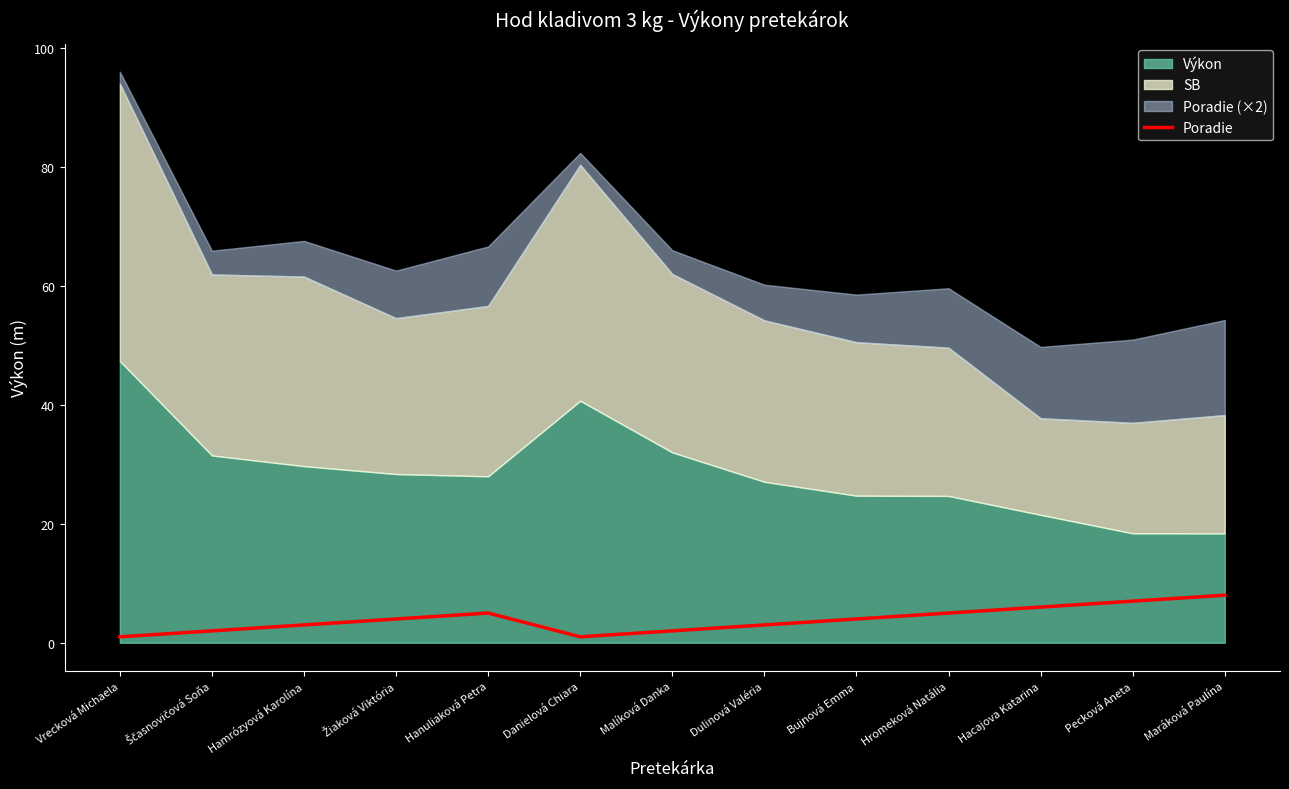

Rank the categories by value from highest to lowest.

Maráková Paulína, Pecková Aneta, Hacajova Katarina, Hanuliaková Petra, Hromeková Natália, Žiaková Viktória, Bujnová Emma, Hamrózyová Karolína, Dulinová Valéria, Ščasnovičová Soňa, Malíková Danka, Vrecková Michaela, Danielová Chiara